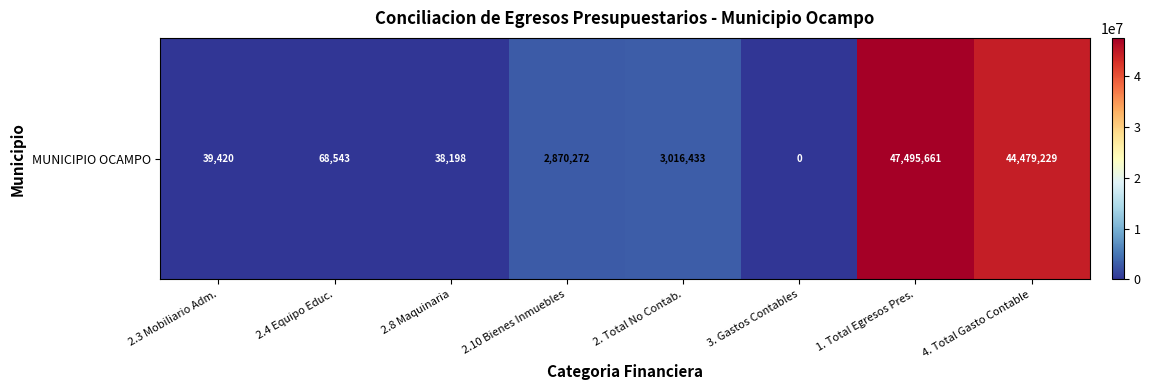

The value at 2.10 Bienes Inmuebles is 2870271.8. True or false?

True